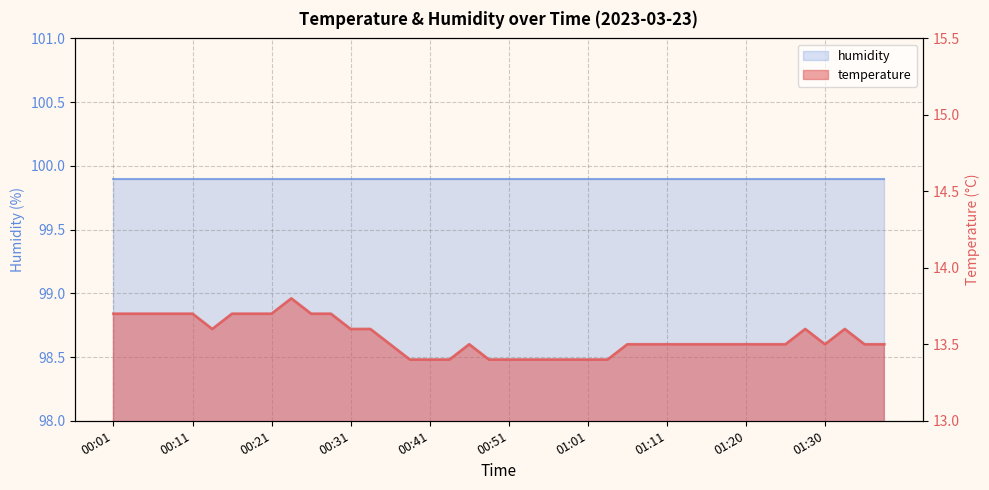

What is the label of the 11th point from the right?

01:13